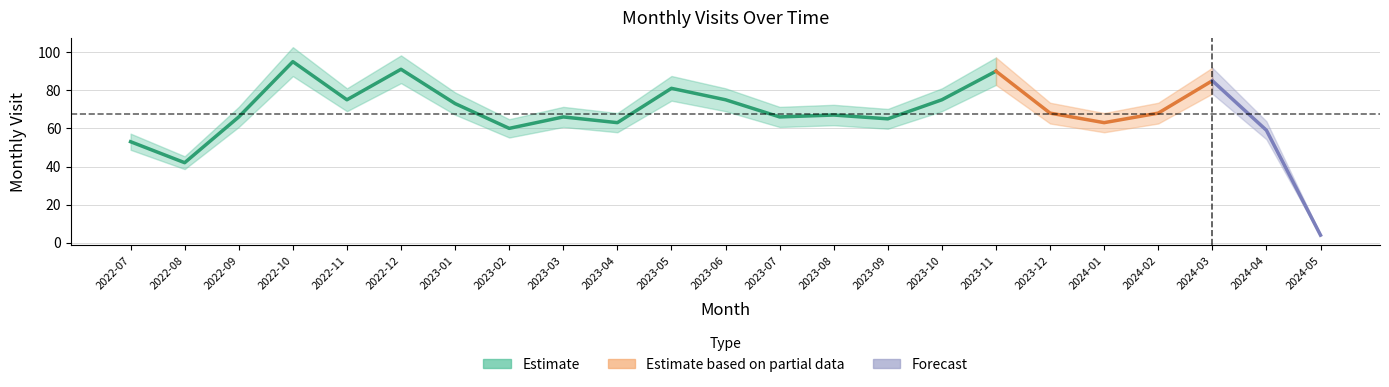

Where is the first local minimum?

2022-08